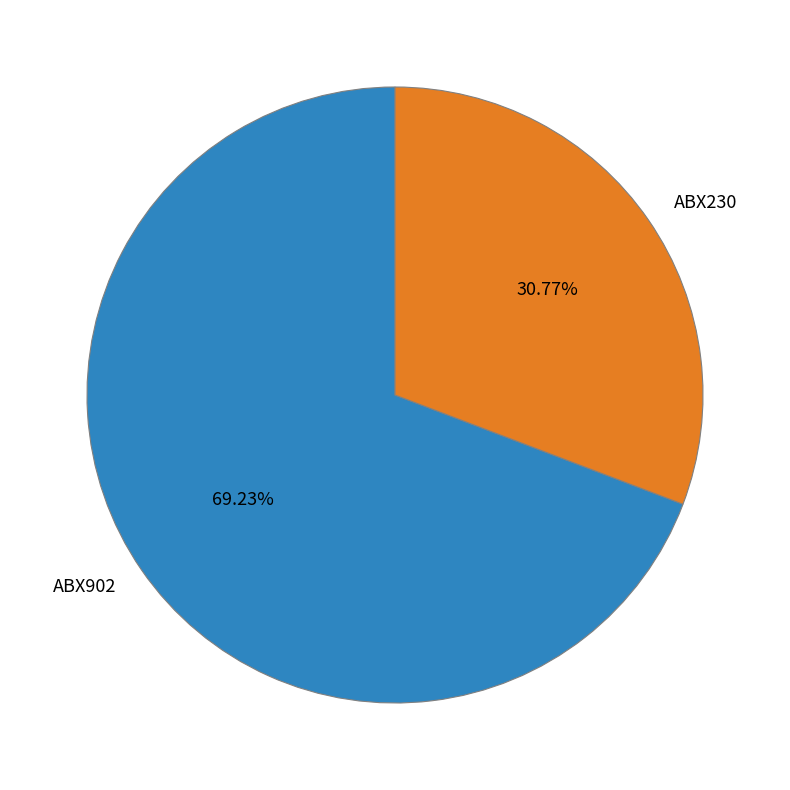

How many slices are in this pie chart?

2